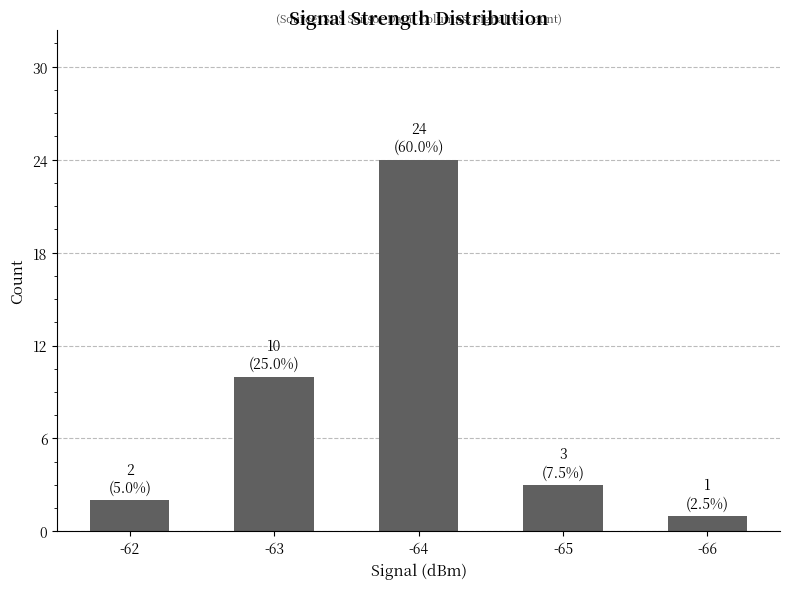

Reading right to left, what are all the values shown in this chart?

-66=1	-65=3	-64=24	-63=10	-62=2